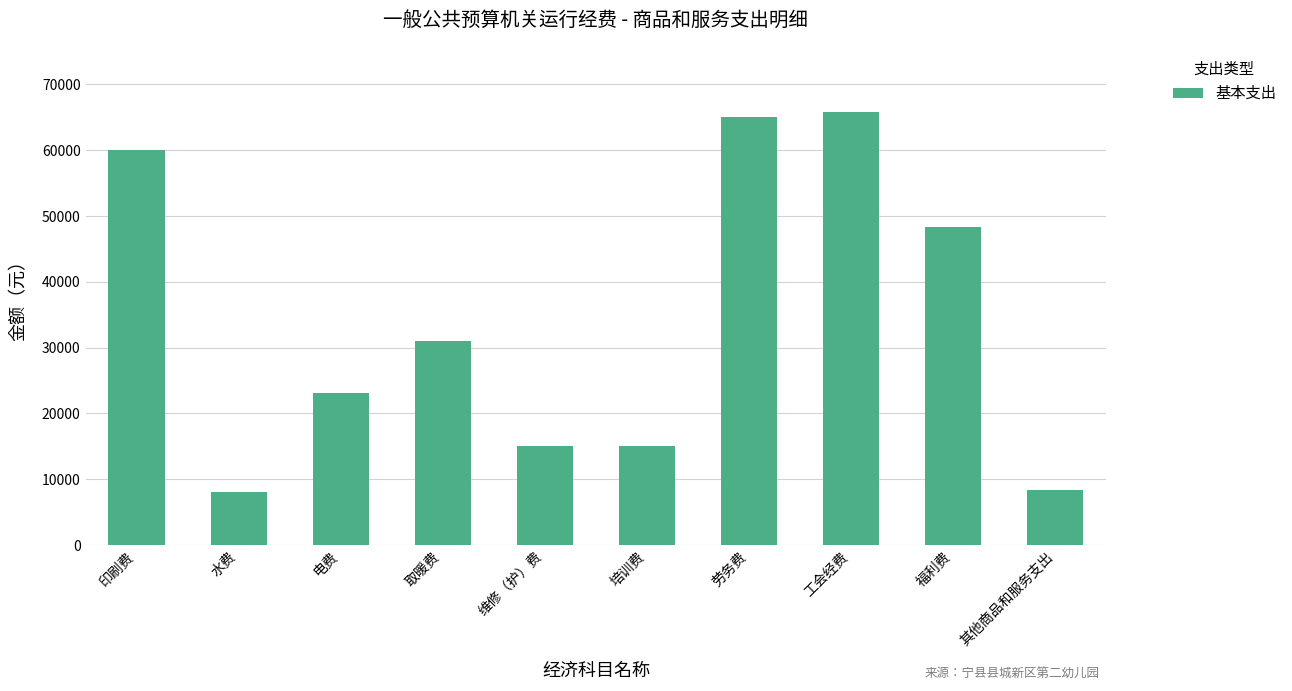

Reading left to right, what are all the values shown in this chart?

60000.0	8000.0	23175.0	31045.0	15000.0	15000.0	65000.0	65839.3	48288.9	8380.0